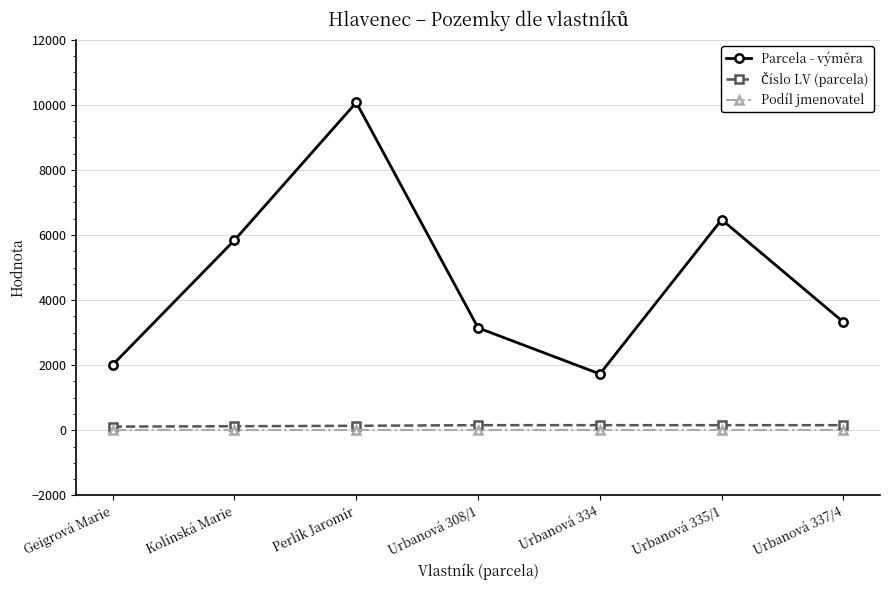

The value of Parcela - výměra at Urbanová 337/4 is 1544. True or false?

False